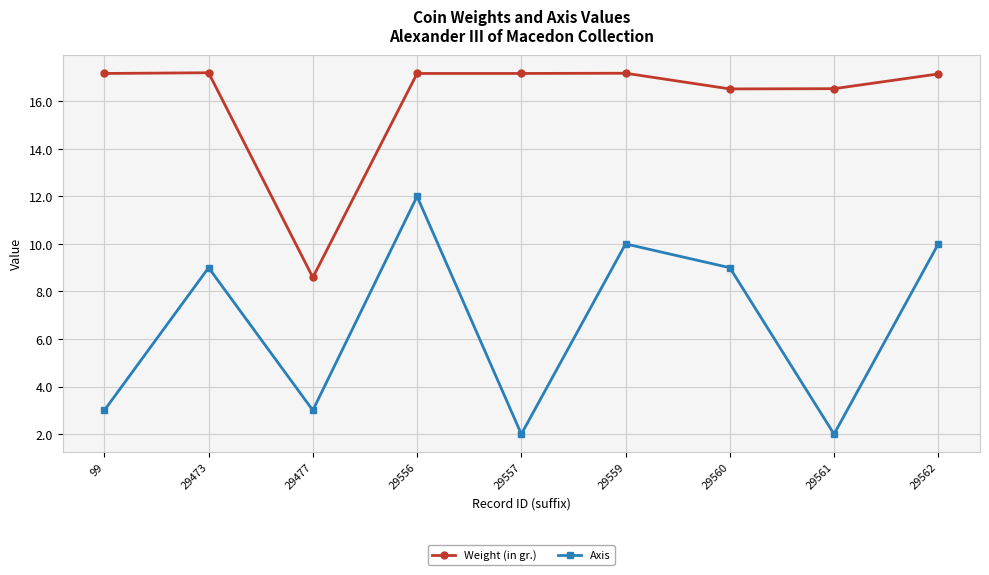

True or false: Weight (in gr.) and Axis intersect in this chart.

False